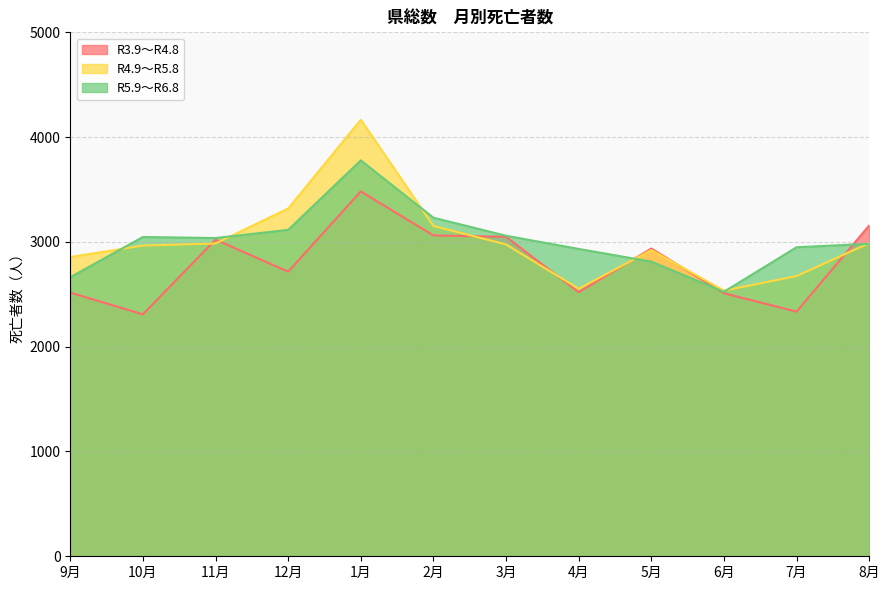

The R5.9～R6.8 series shows 2524 at 6月. True or false?

True